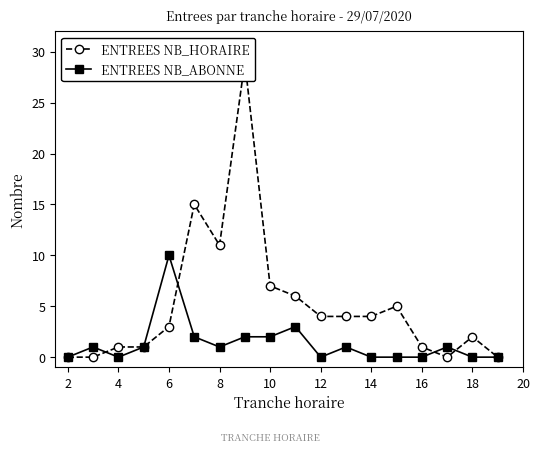

The value of ENTREES NB_ABONNE at 4 is -4. True or false?

False